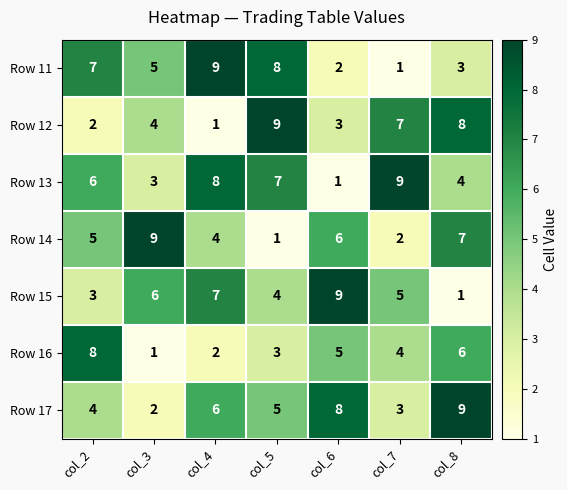

The value of Row 14 at col_8 is 11. True or false?

False